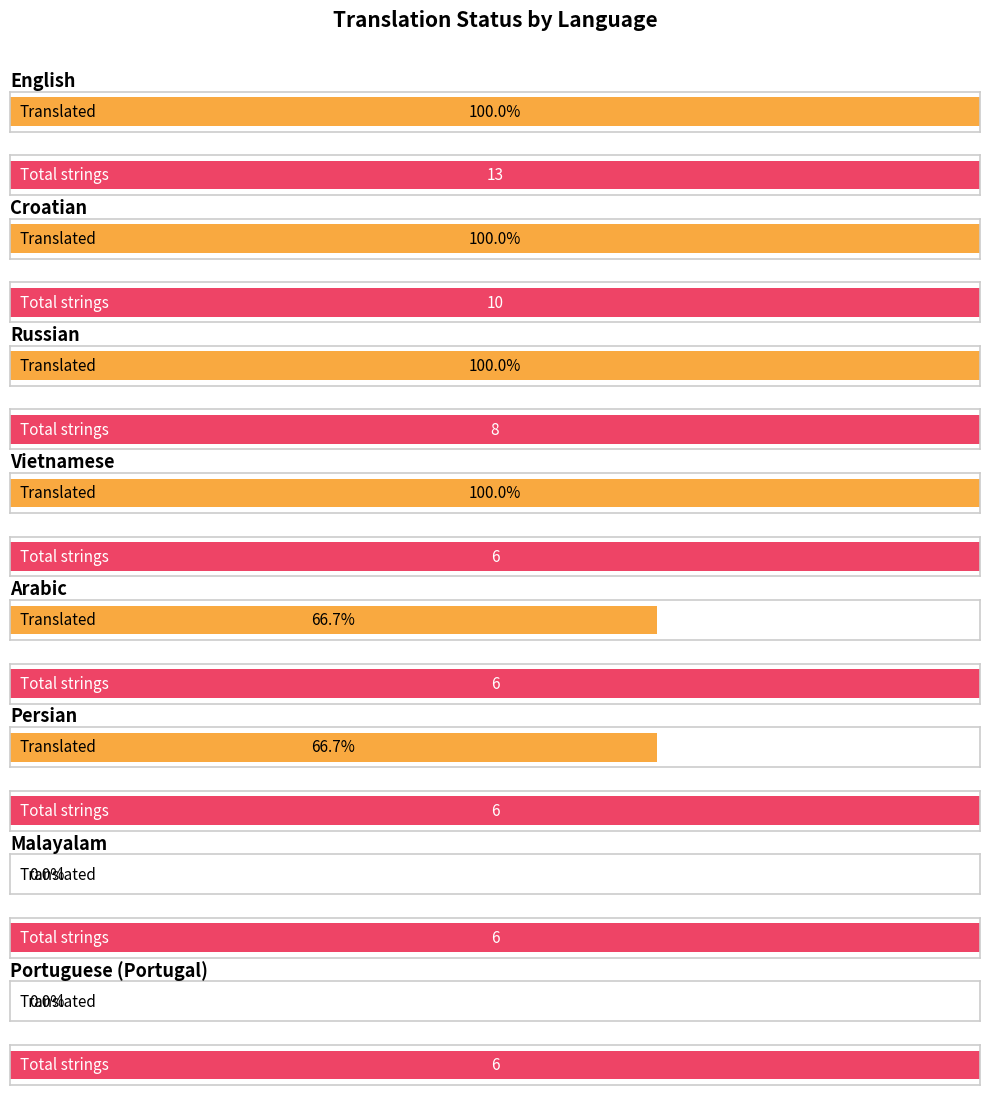

True or false: translated_words has a value of -6 at Malayalam.

False